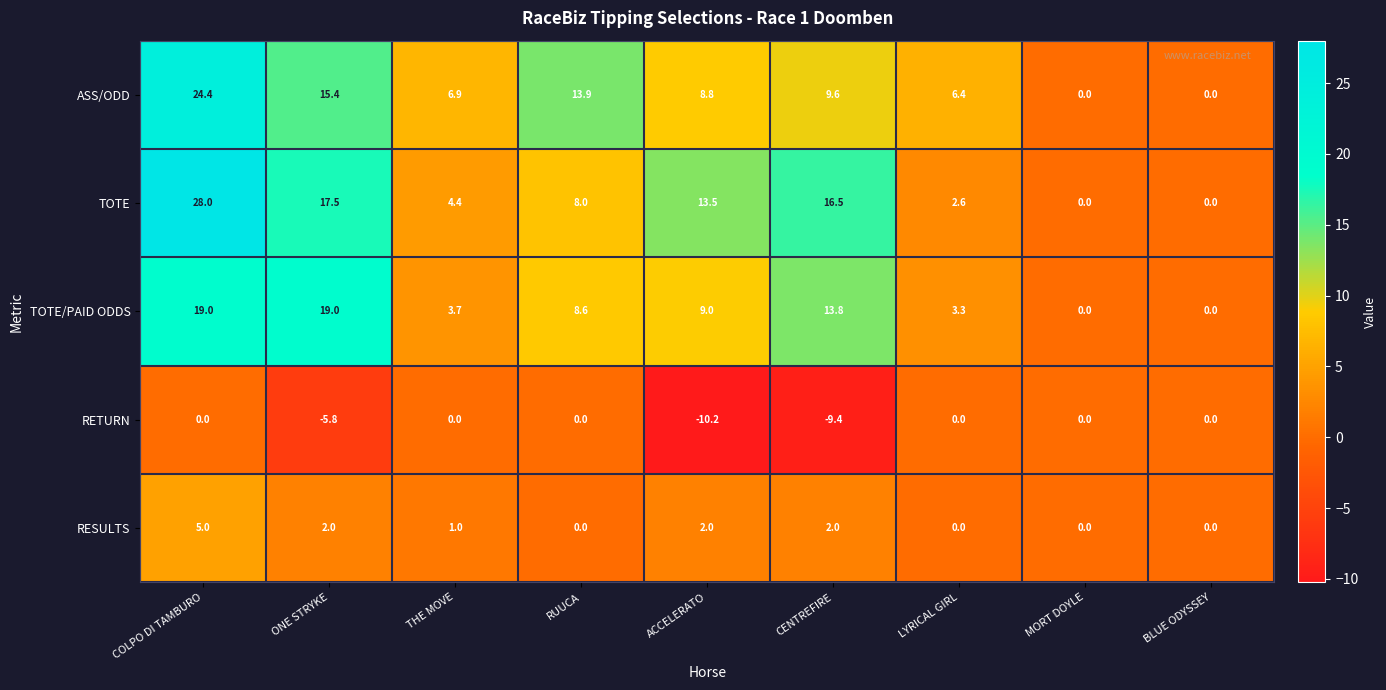

Which series has the widest spread of values?

TOTE